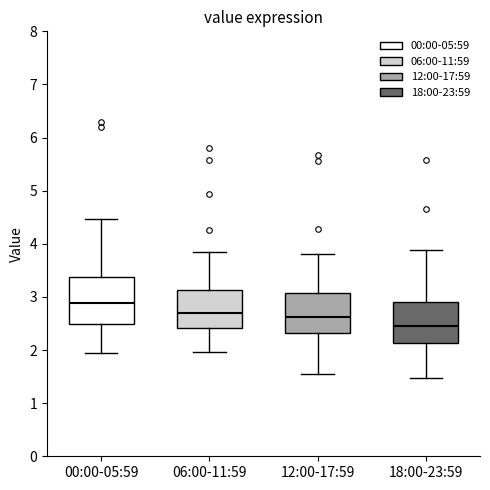

Where does the median line of the box for 18:00-23:59 sit on the y-axis? The values are not printed on the chart, so give them approximately, as read against the axis.

2.5